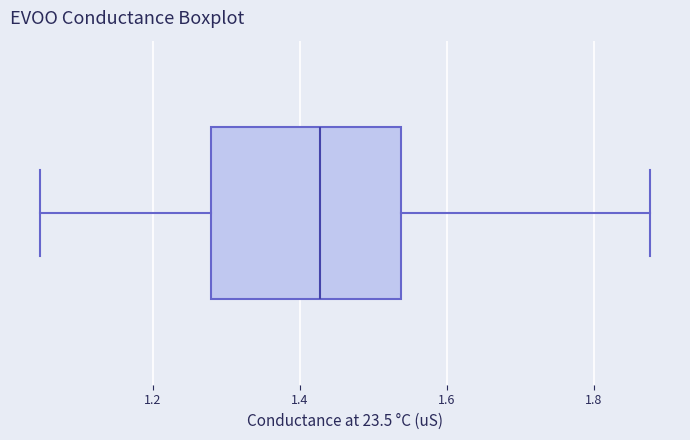

Where does the left whisker of the box end on the x-axis? The values are not printed on the chart, so give them approximately, as read against the axis.

1.04